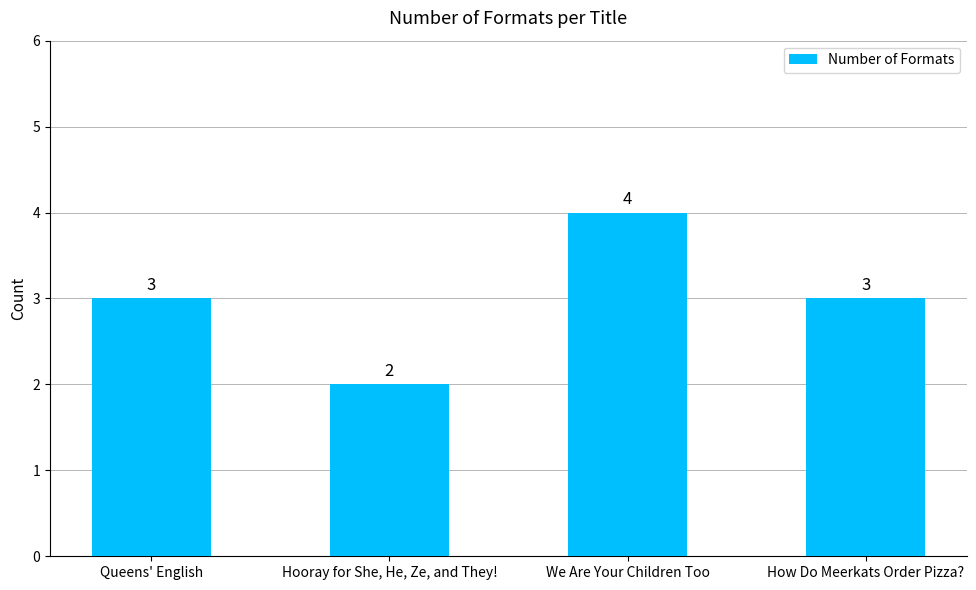

What is the difference between the maximum and minimum values?

2